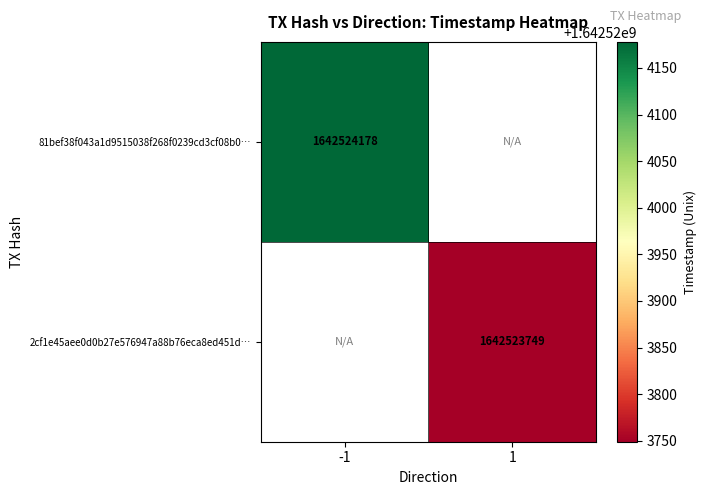

Which series has the widest spread of values?

2cf1e45aee0d0b27e576947a88b76eca8ed451d